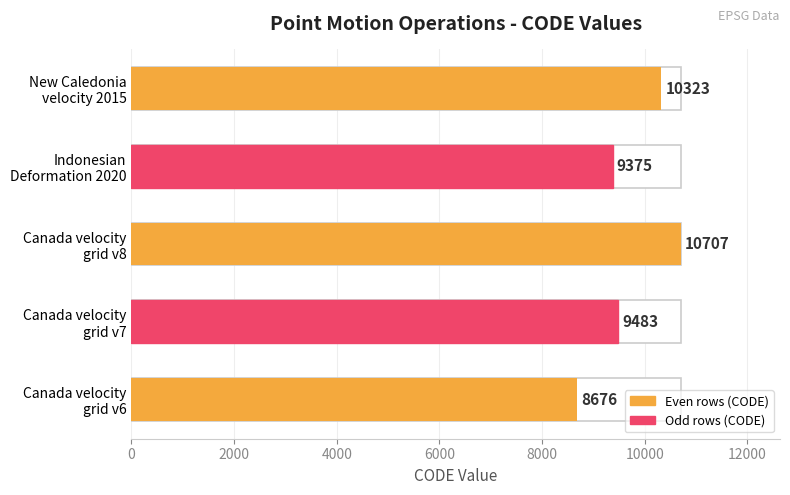

Reading left to right, transcribe all the data shown in this chart.

8676	9483	10707	9375	10323